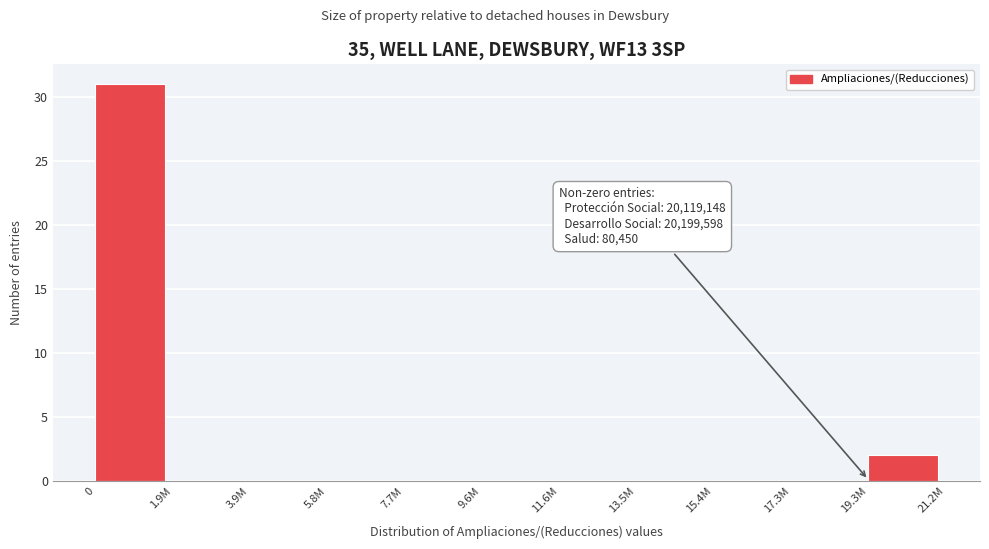

Reading right to left, what are all the values shown in this chart?

19.3M=2	17.3M=0	15.4M=0	13.5M=0	11.6M=0	9.6M=0	7.7M=0	5.8M=0	3.9M=0	1.9M=0	0=31